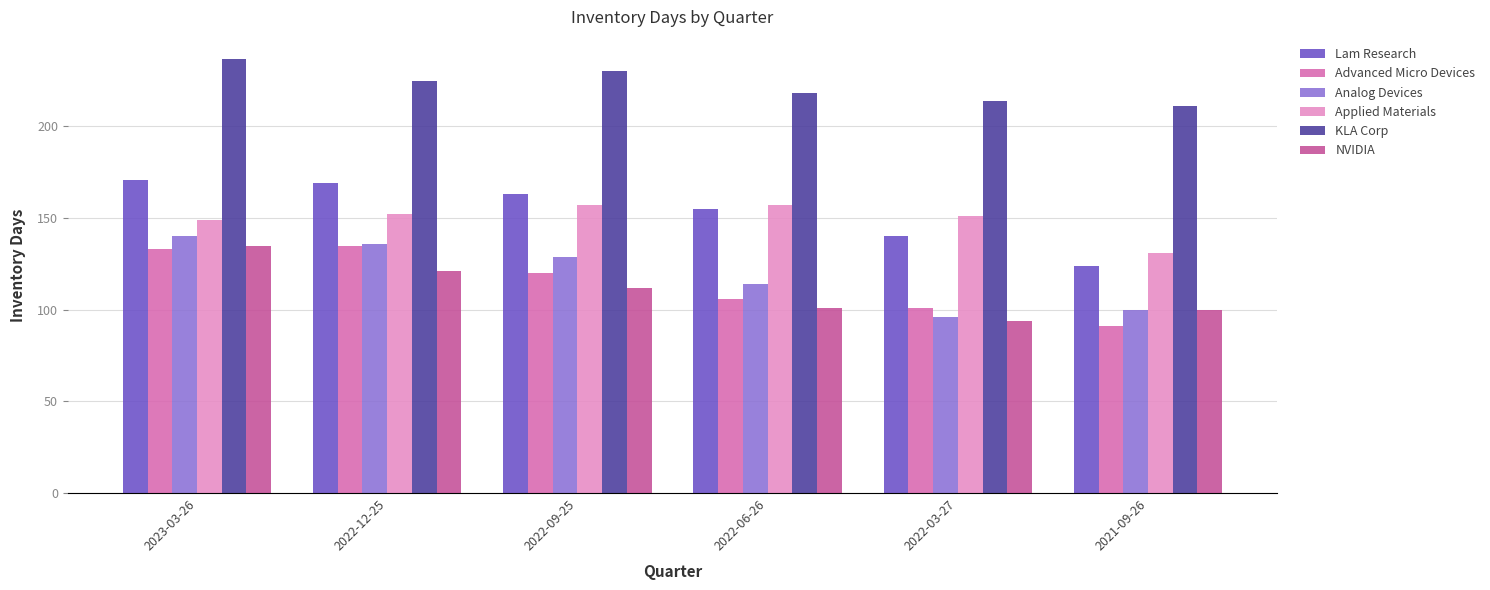

Is the value of Lam Research at 2022-12-25 greater than the value of KLA Corp at 2022-06-26?

No